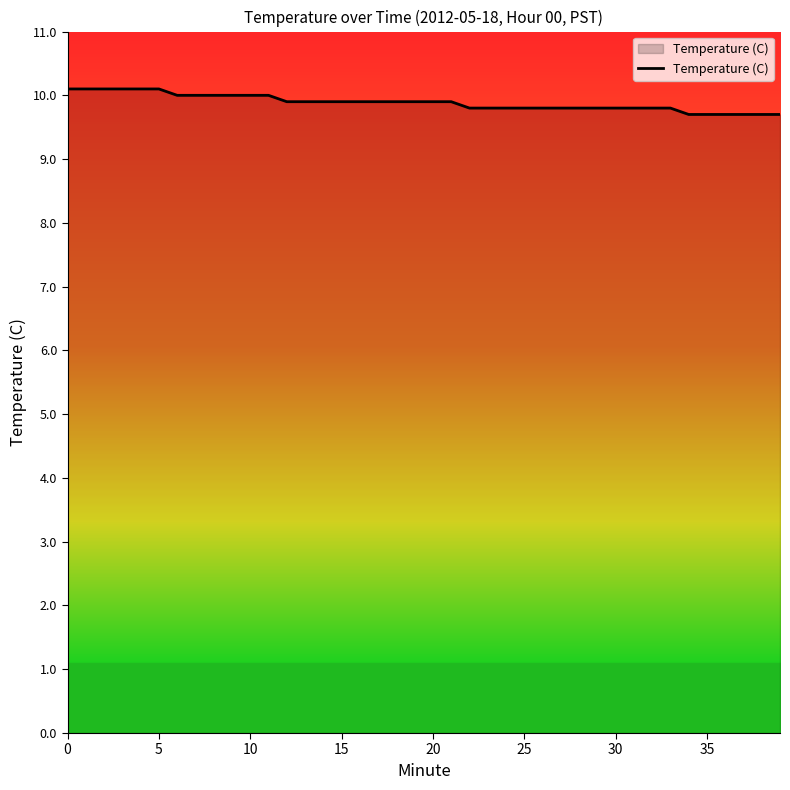

Reading right to left, transcribe all the data shown in this chart.

9.7	9.7	9.7	9.7	9.7	9.7	9.8	9.8	9.8	9.8	9.8	9.8	9.8	9.8	9.8	9.8	9.8	9.8	9.9	9.9	9.9	9.9	9.9	9.9	9.9	9.9	9.9	9.9	10.0	10.0	10.0	10.0	10.0	10.0	10.1	10.1	10.1	10.1	10.1	10.1